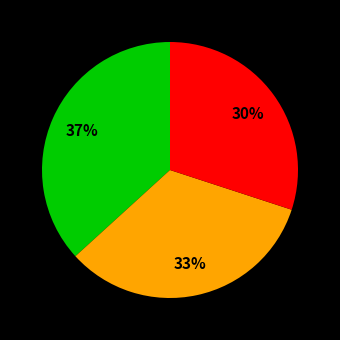

To the nearest percent, what is the difference between the largest and smallest slice percentages?

7%